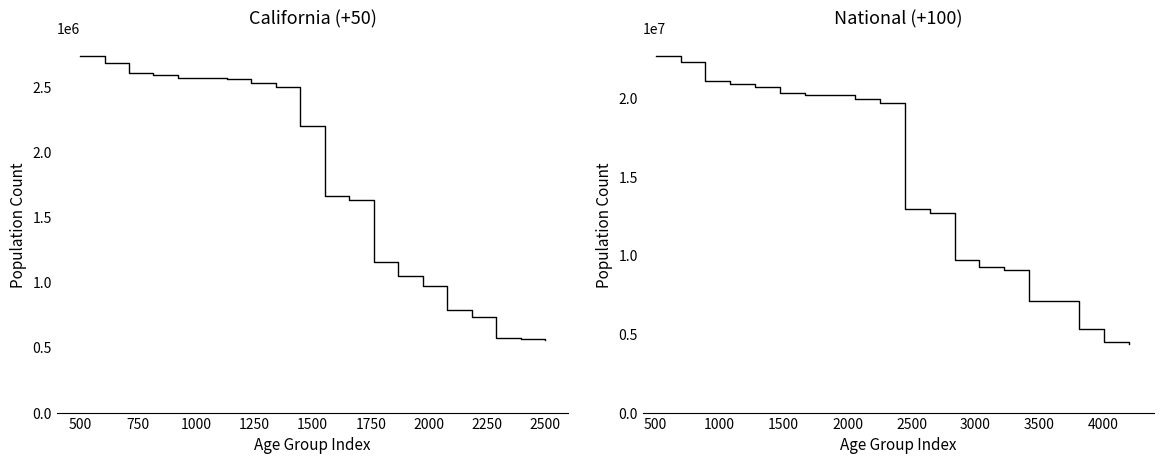

What is the difference between the second highest and minimum values in the California series?

2134044